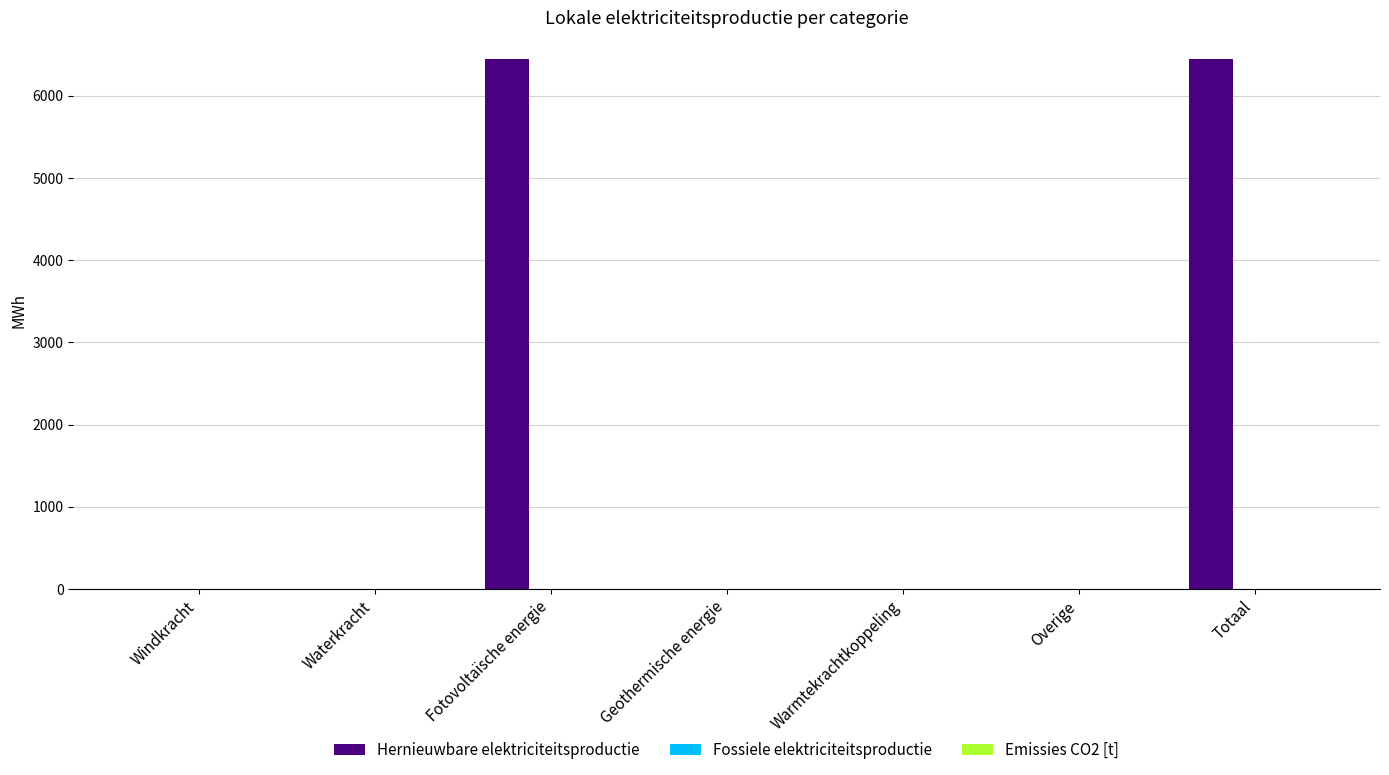

The value at Fotovoltaïsche energie is 2879.0. True or false?

False